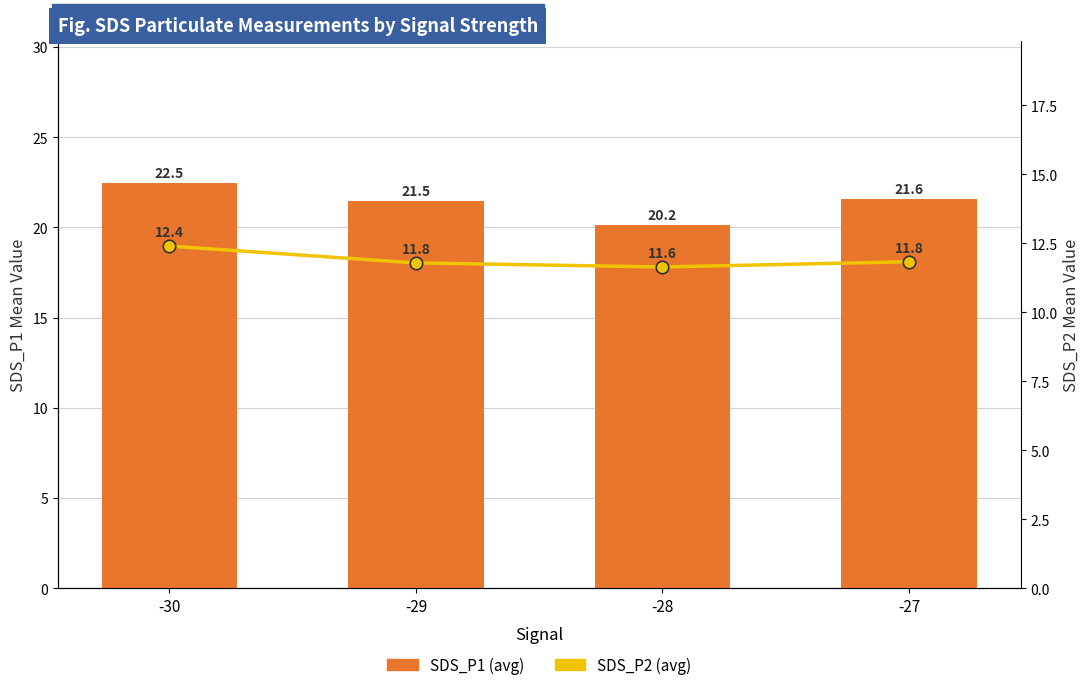

What is the value of the SDS_P1 (avg) bar at the 1st from the left?

22.5